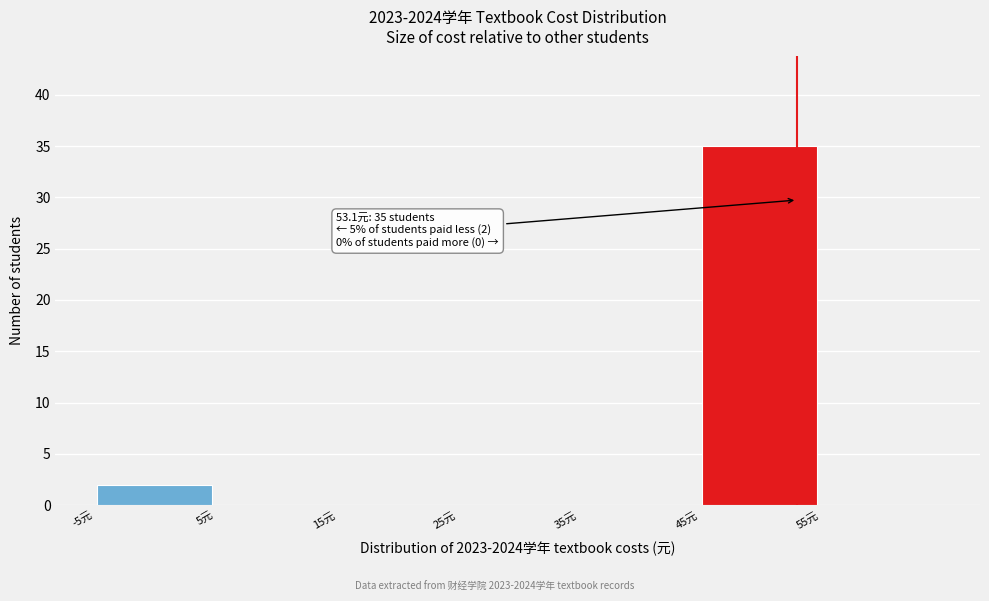

Which range on the x-axis has the tallest bar?

45 to 55